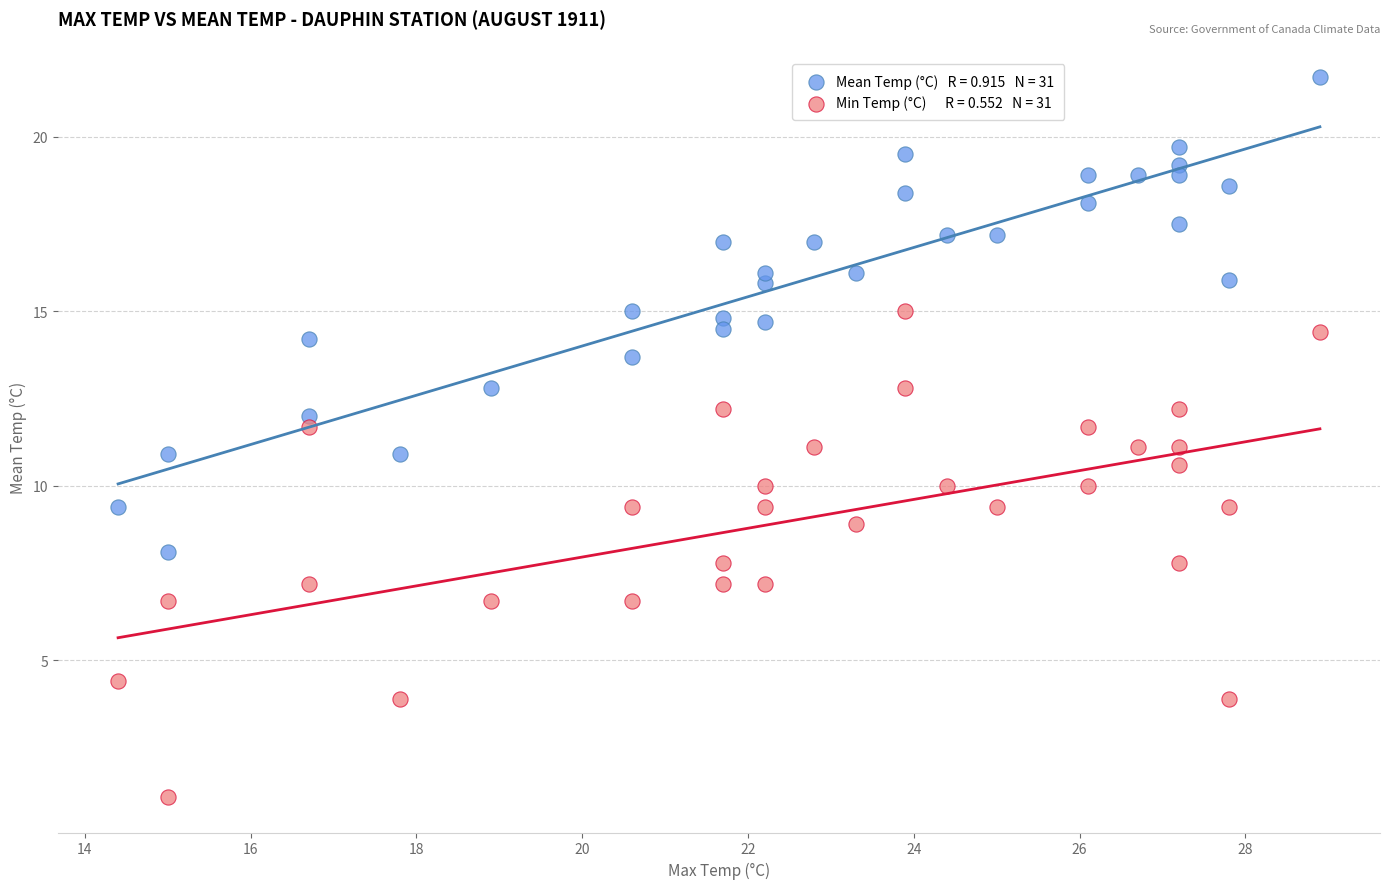

Across all data points, what is the range of X values (max minus min)?

14.5